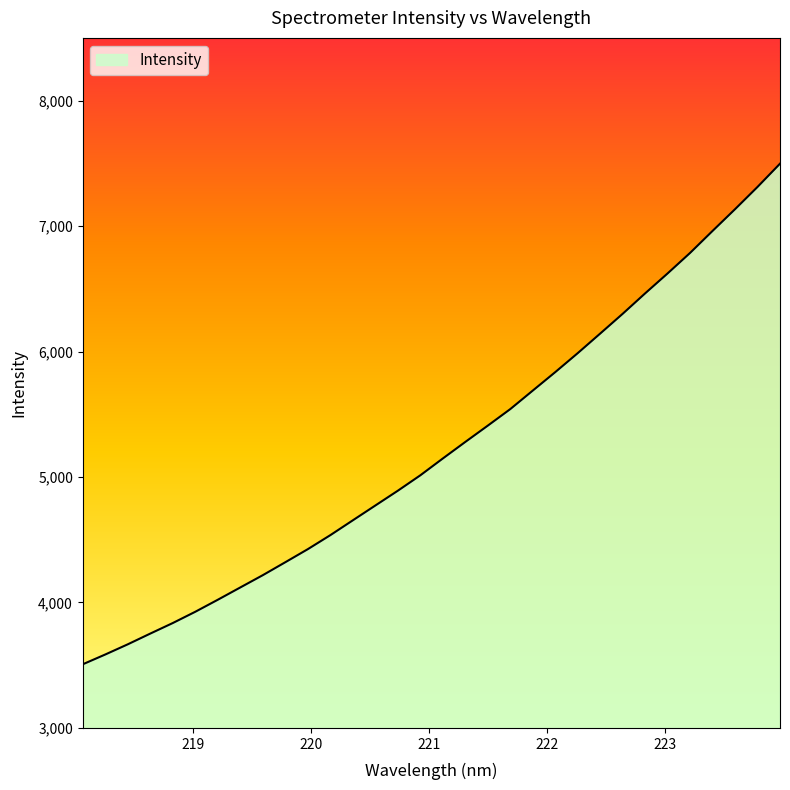

What is the difference between the maximum and minimum values?

3990.3